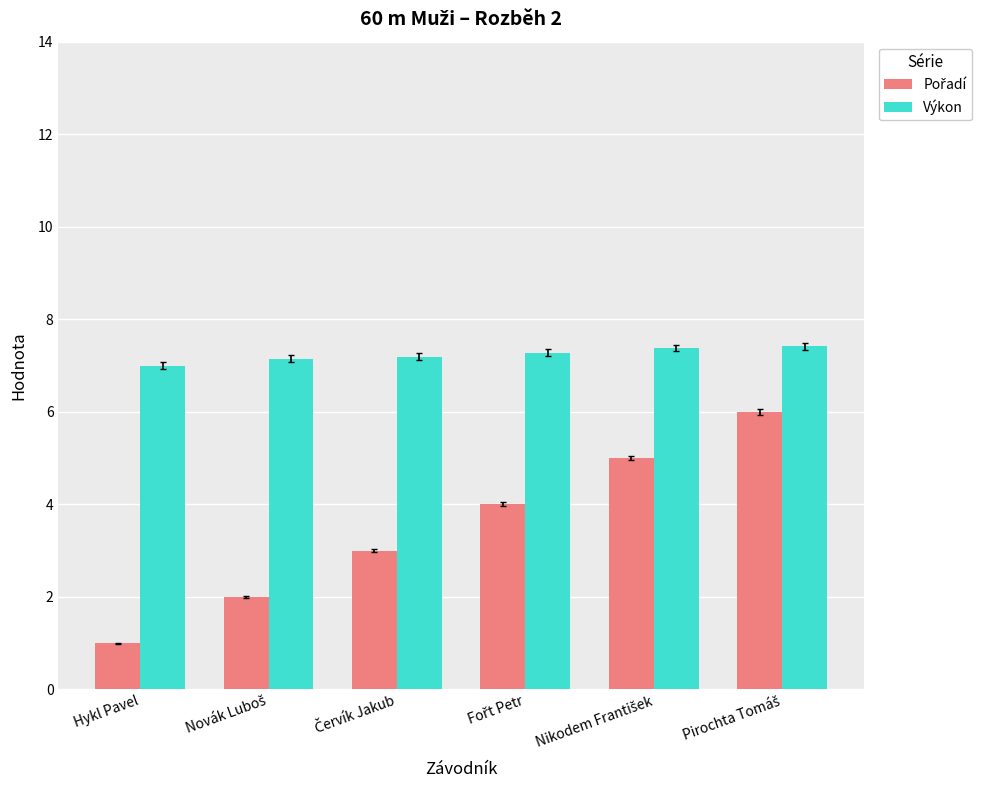

What is the sum of all Výkon values?

43.4